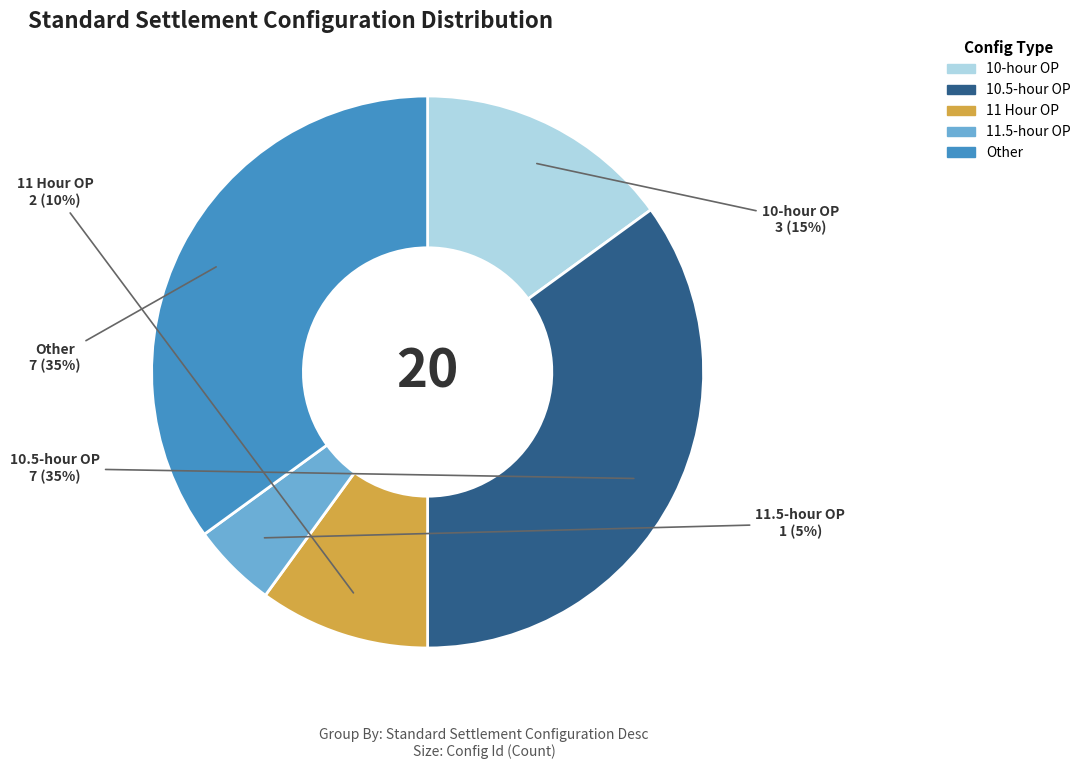

What percentage is the 10-hour OP slice, to the nearest percent?

15%